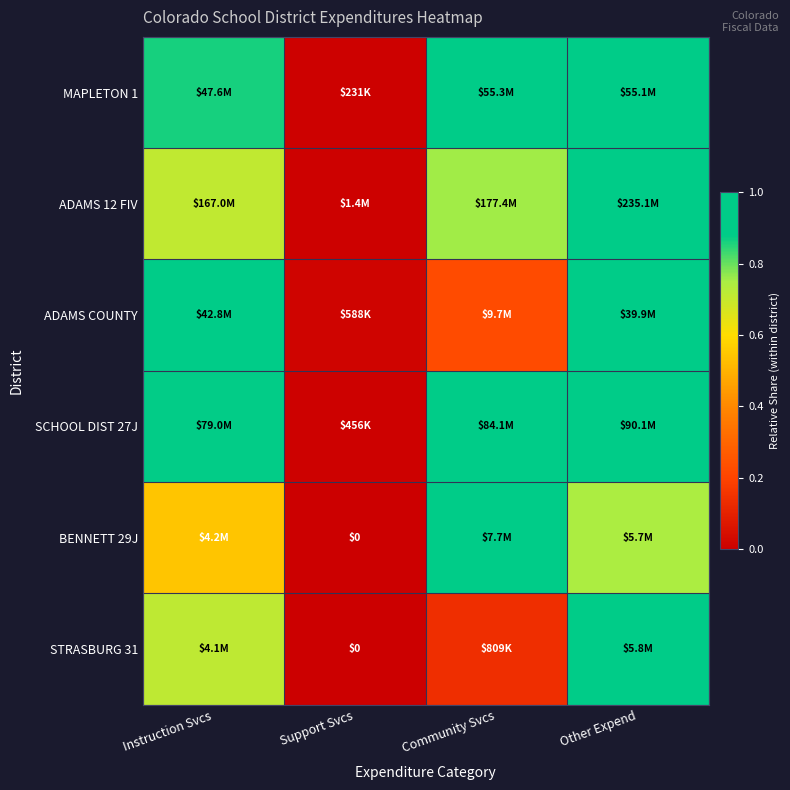

At which category is the sum across all series the highest?

Other Expend